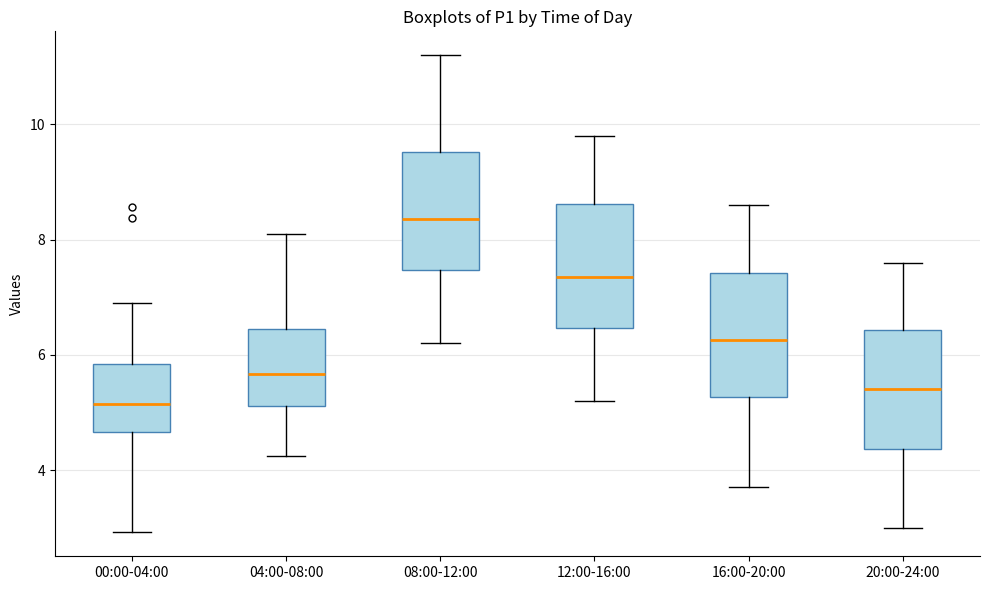

Where is the upper edge of the box for 20:00-24:00 on the y-axis? The values are not printed on the chart, so give them approximately, as read against the axis.

6.4